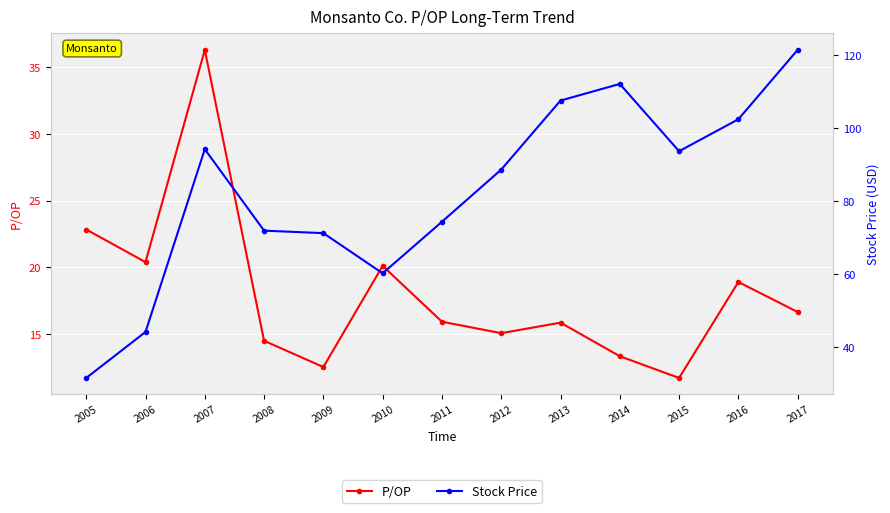

What is the average value of the P/OP series?

18.0